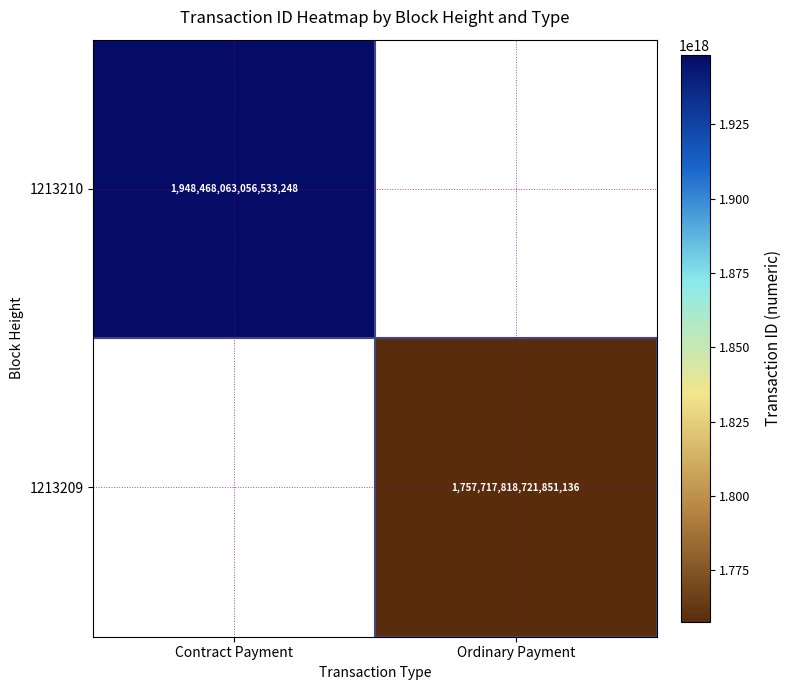

The 1213210 series shows 3066030751704108032 at Contract Payment. True or false?

False